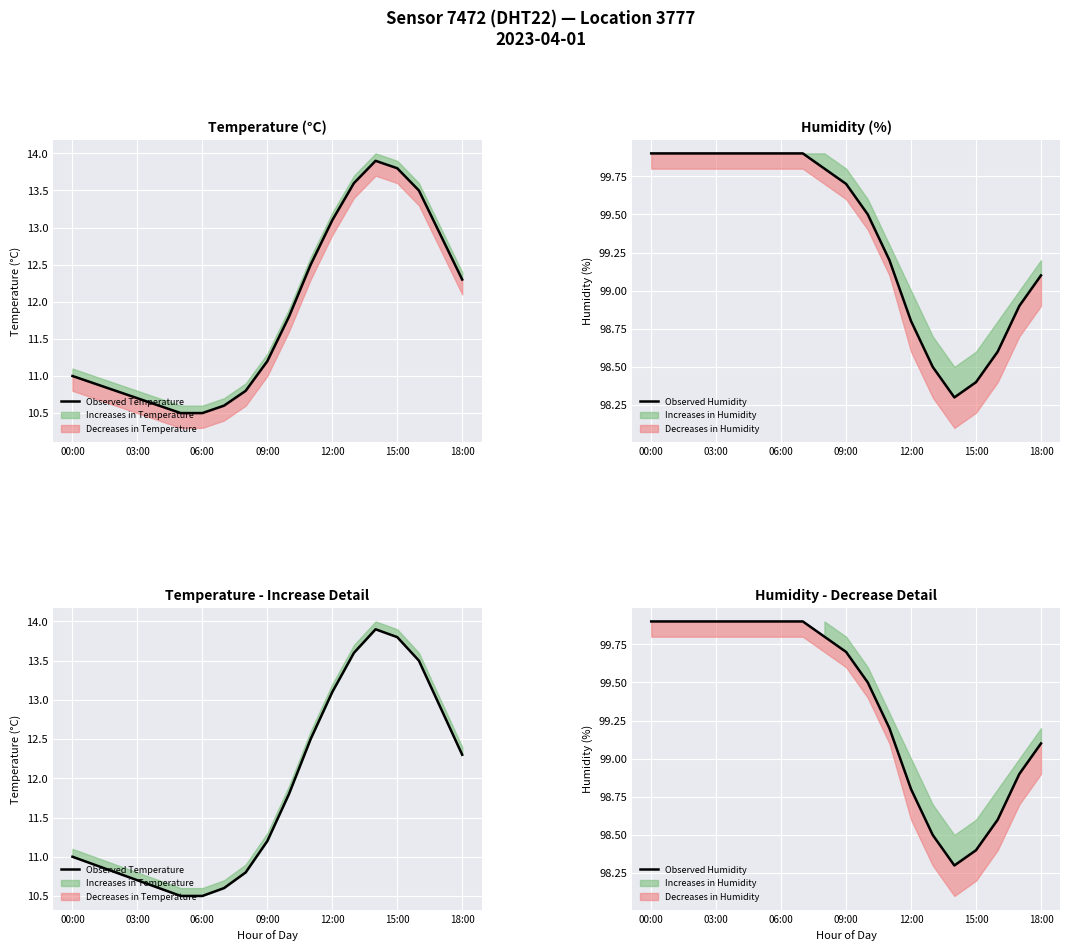

At which category does Observed Humidity reach its first local valley?

14